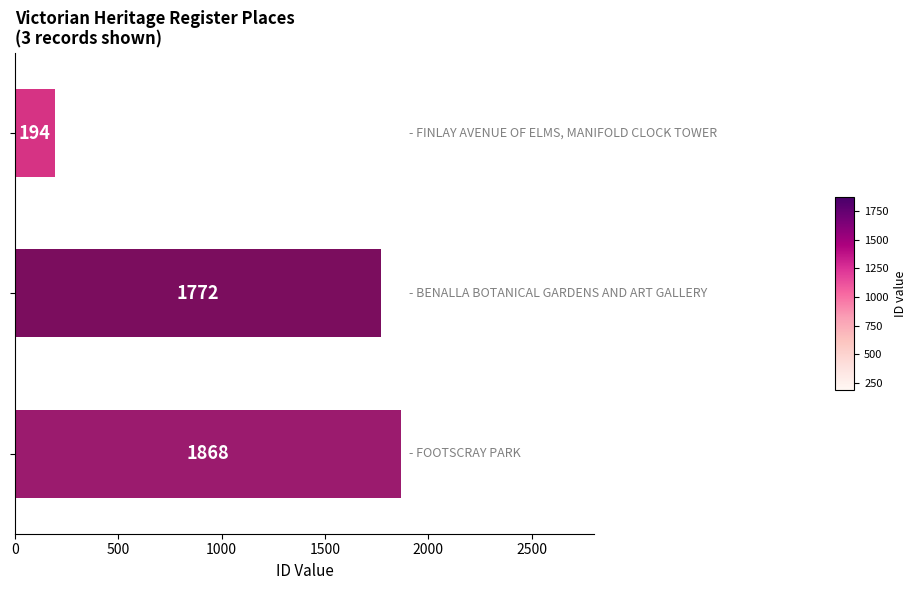

What is the average value?

1278